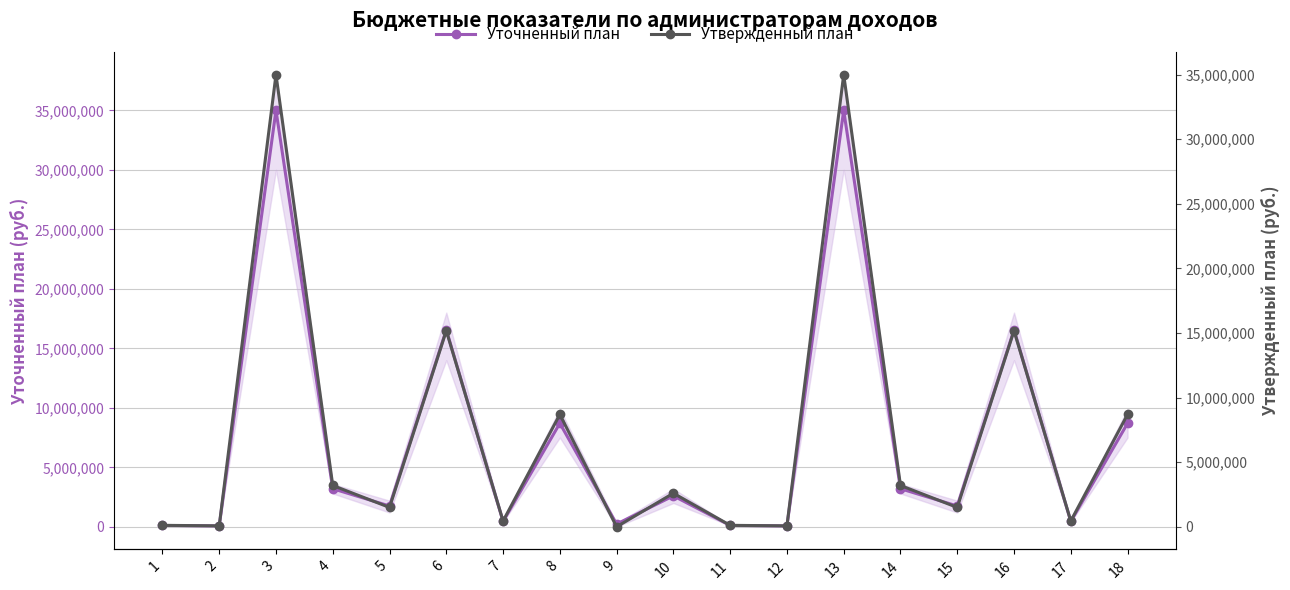

Between 7 and 17, which series saw the biggest shift?

Уточненный план